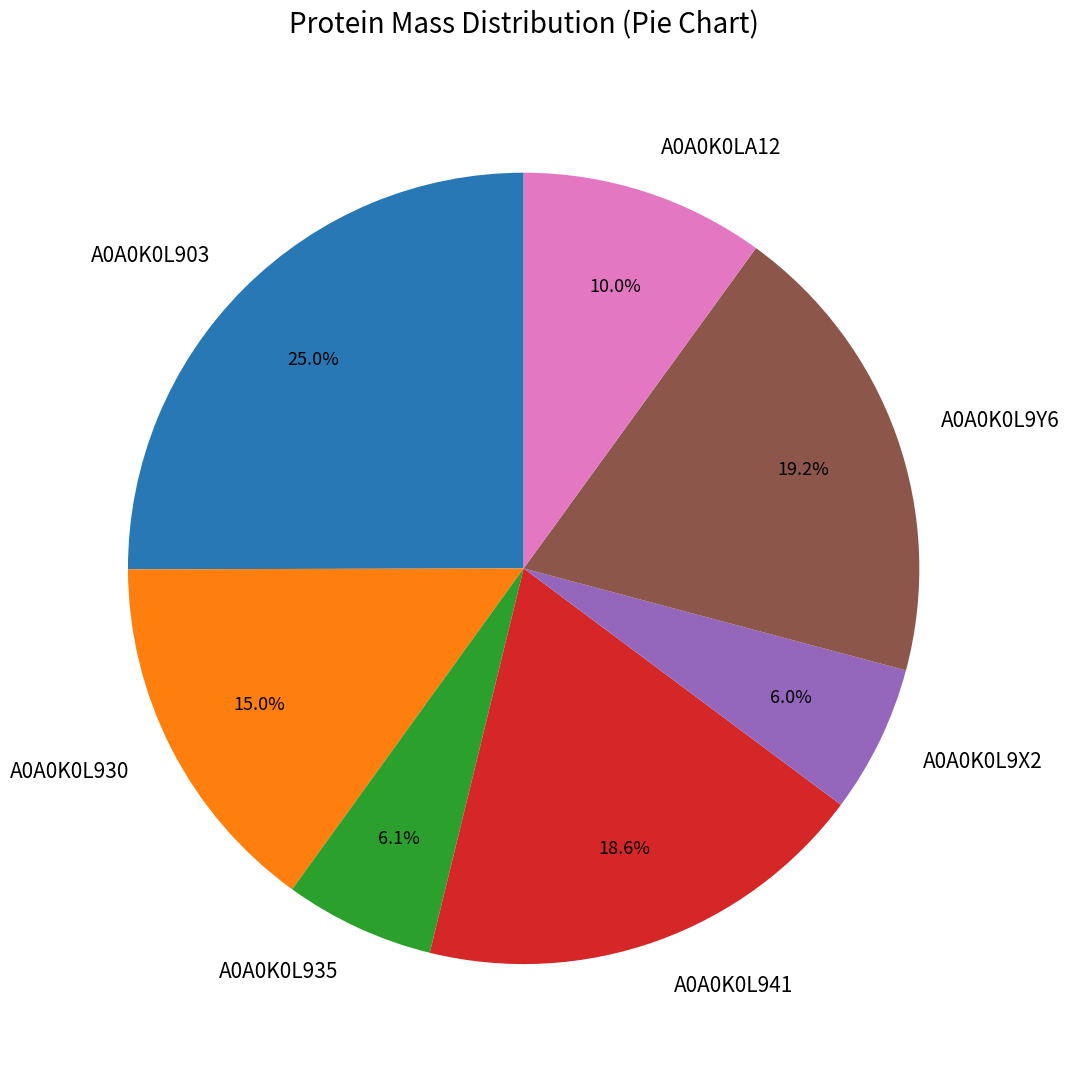

How many segments does this pie chart have?

7